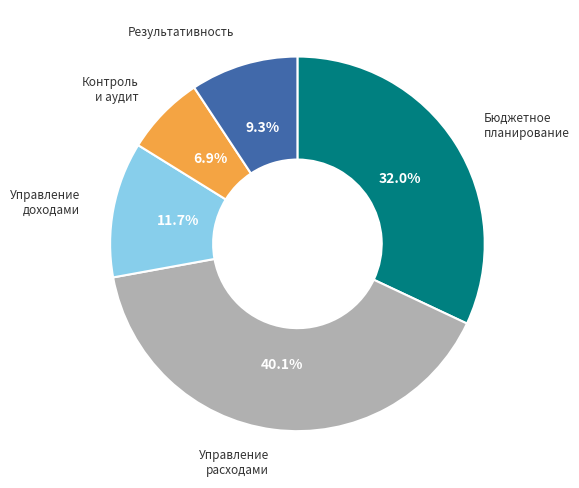

How many segments does this pie chart have?

5